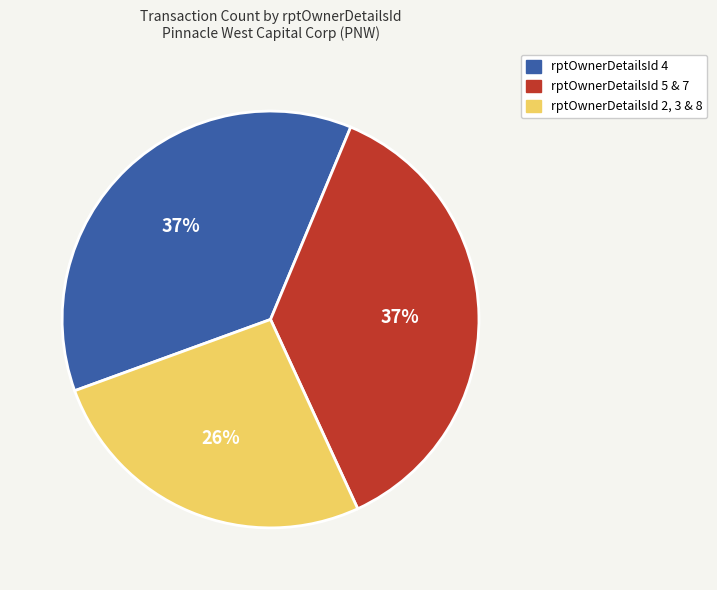

Is it true that rptOwnerDetailsId 4 is 37% of the pie?

True